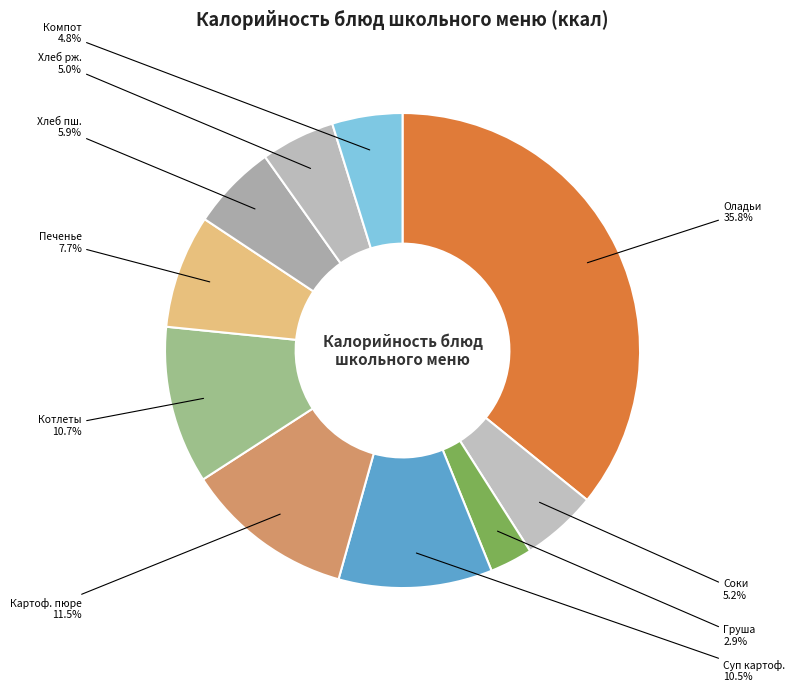

What is the total percentage of Картоф. пюре and Хлеб пш.?

17.4%